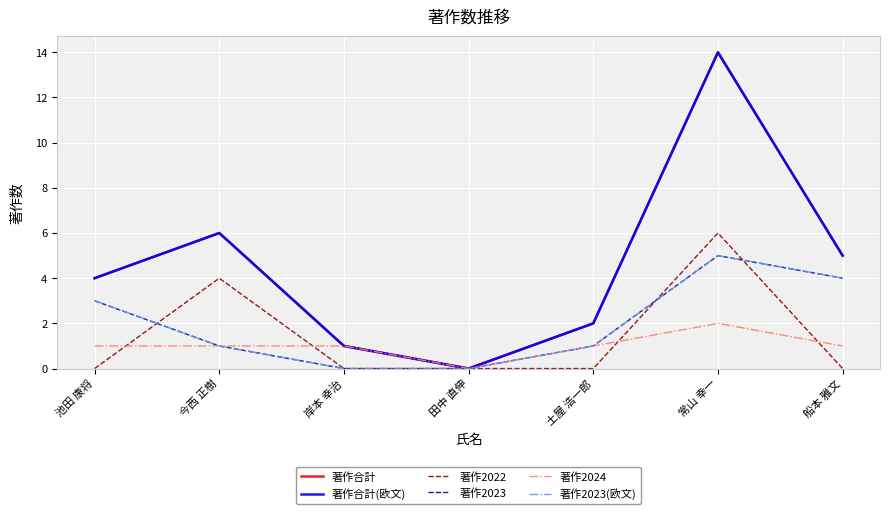

Rank the series at 池田 康将 from highest to lowest value.

著作合計, 著作合計(欧文), 著作2023, 著作2023(欧文), 著作2024, 著作2022